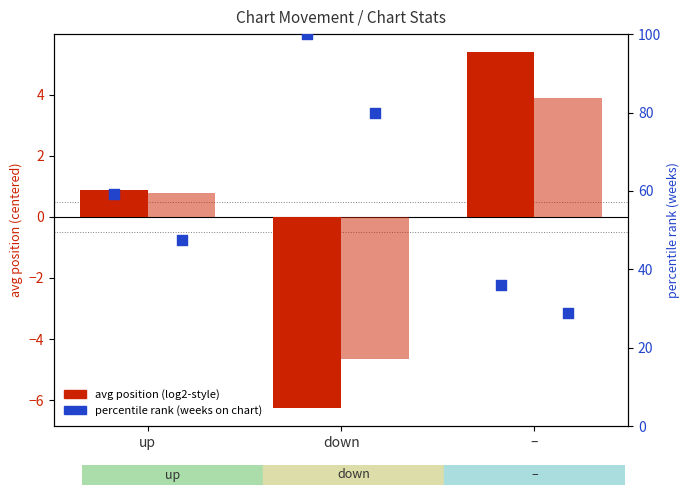

At which category is the sum across all series the highest?

down